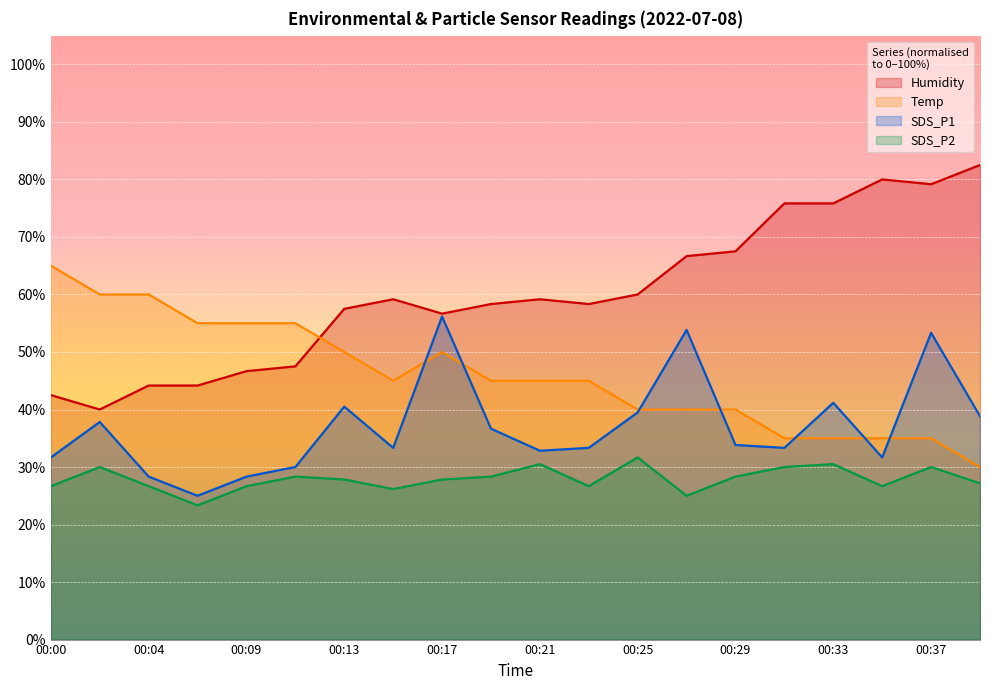

True or false: SDS_P2 and SDS_P1 intersect in this chart.

False